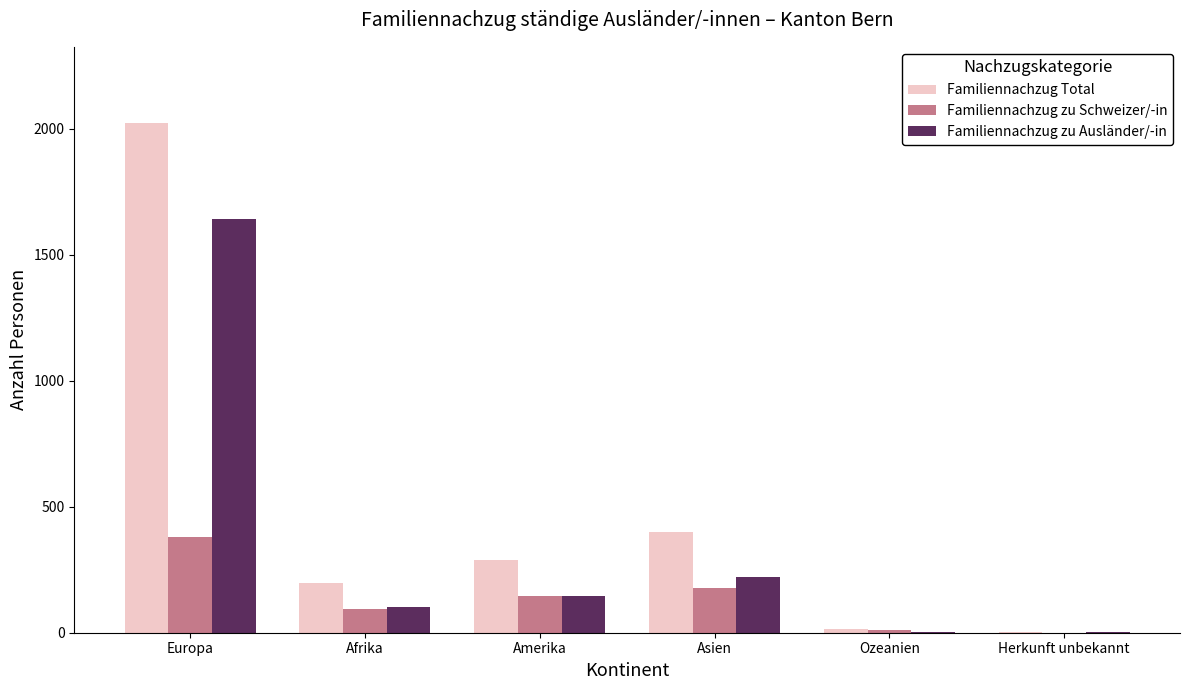

What are all the series names shown in the legend?

Familiennachzug Total, Familiennachzug zu Schweizer/-in, Familiennachzug zu Ausländer/-in